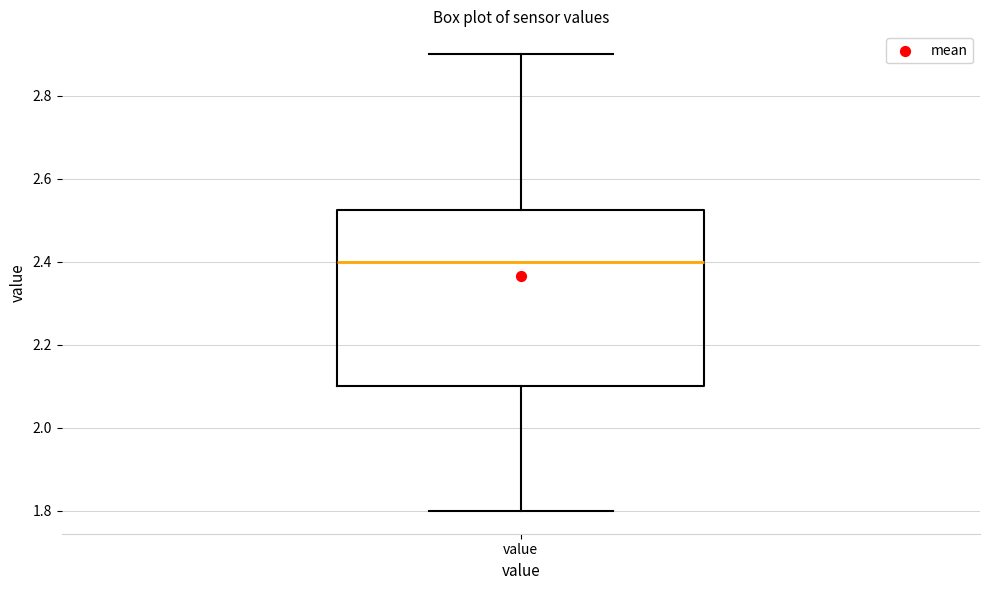

Transcribe this box plot: give where the median line is, the range the box spans, and where the two whiskers end, as read against the y-axis. The values are not printed on the chart, so give them approximately, as read against the axis.

median 2.40, box 2.10 to 2.52, whiskers 1.80 to 2.90